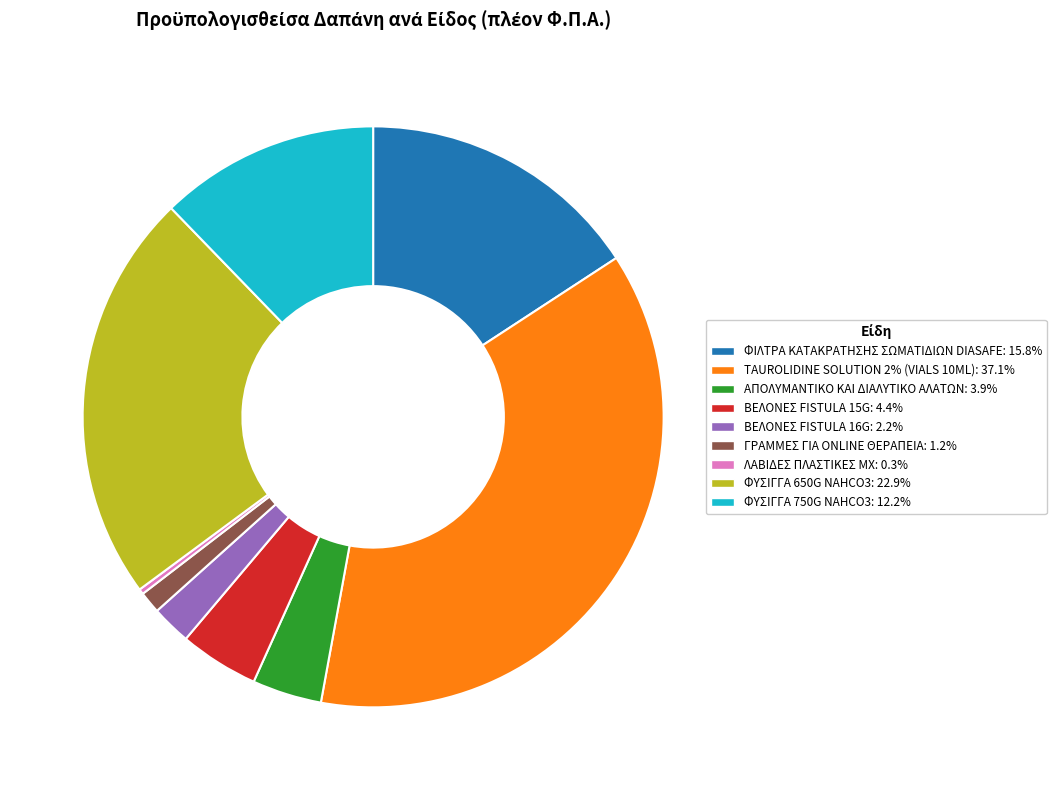

Is there any slice that represents more than half of the pie?

No